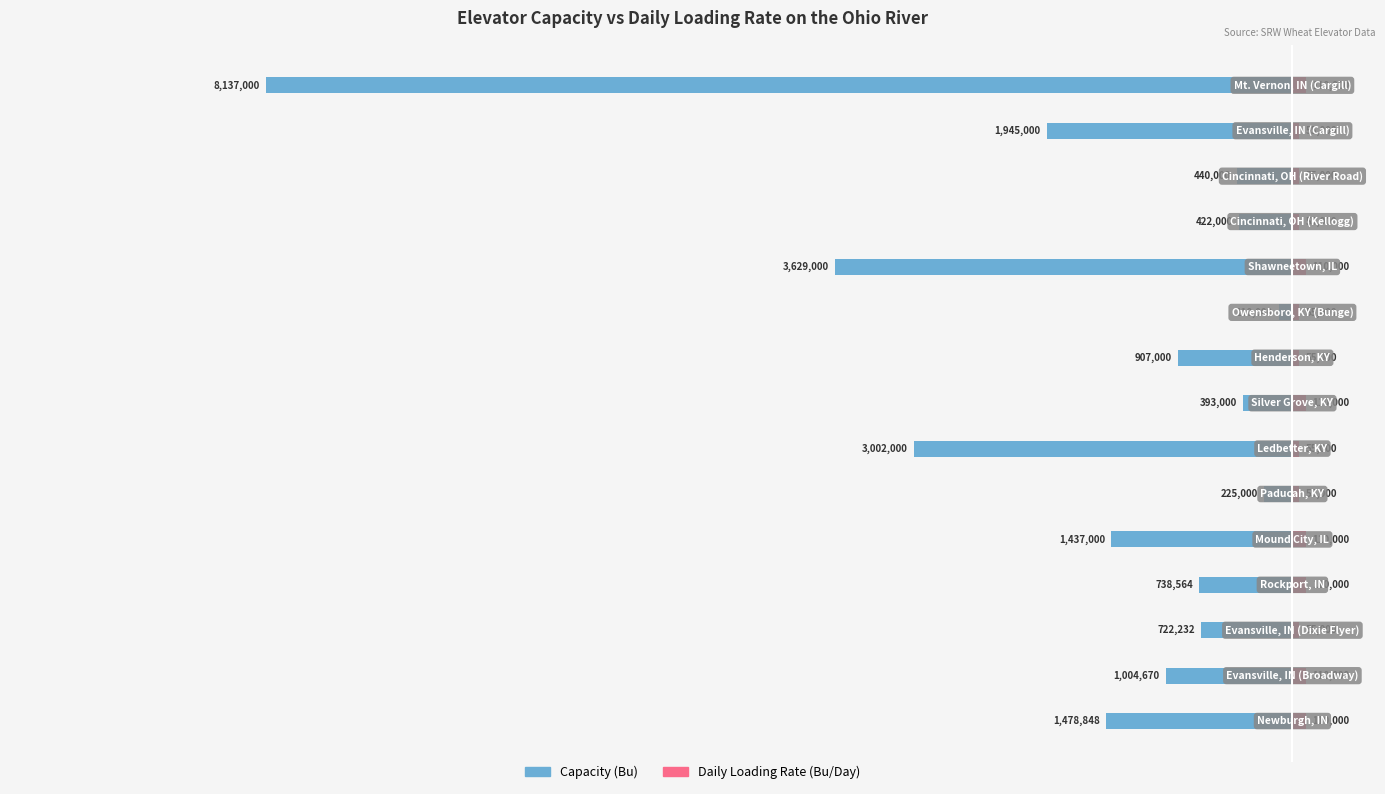

Is the value of Daily Loading Rate (Bu/Day) at 13 greater than the value of Capacity (Bu) at −0.4?

Yes